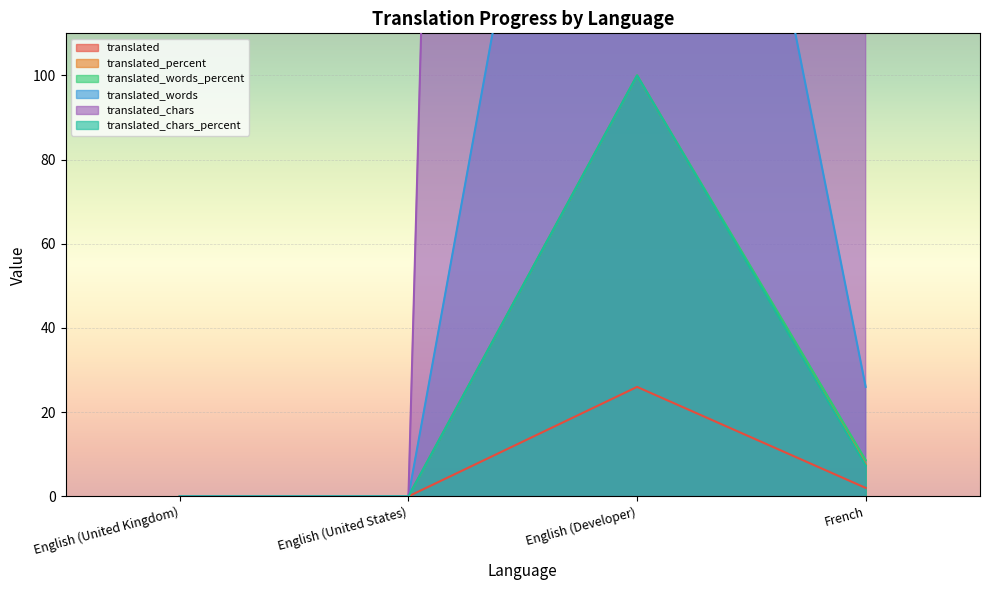

What is the approximate value of translated at English (Developer)?

26.0